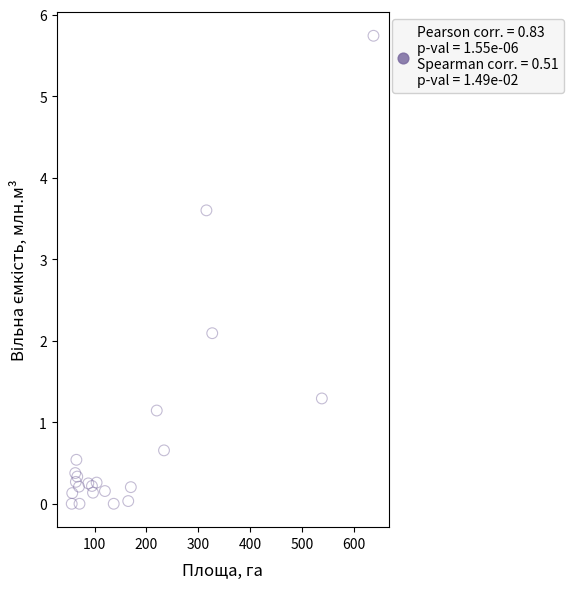

What Y value in the scatter plot is closest to 2?

2.1